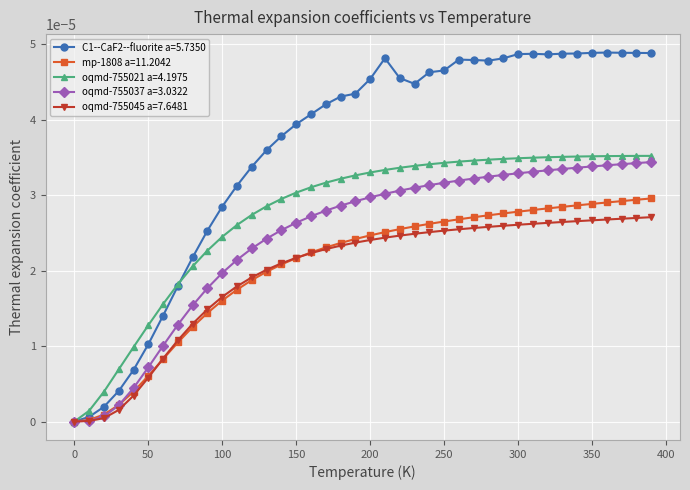

How many positive values does the C1--CaF2--fluorite a=5.7350 series have?

39